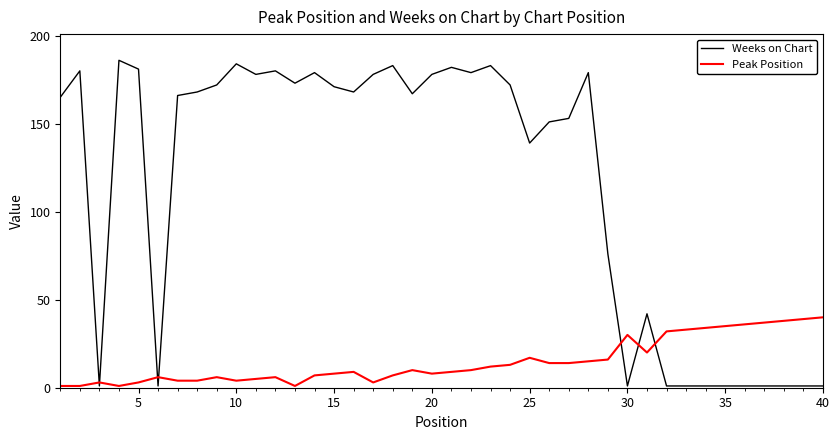

How many distinct data groups are displayed?

2